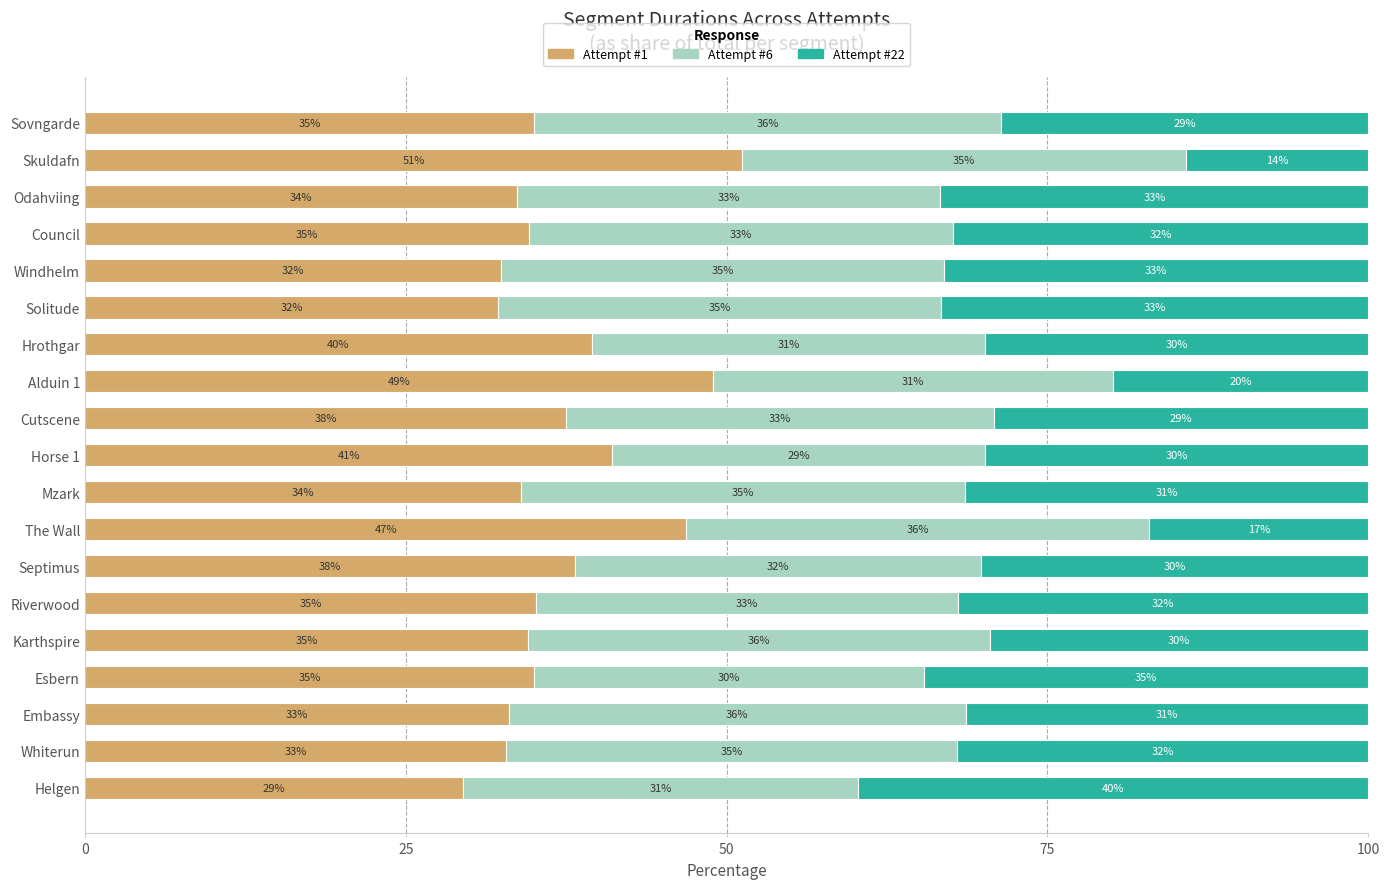

What are all the series names shown in the legend?

Attempt #1, Attempt #6, Attempt #22